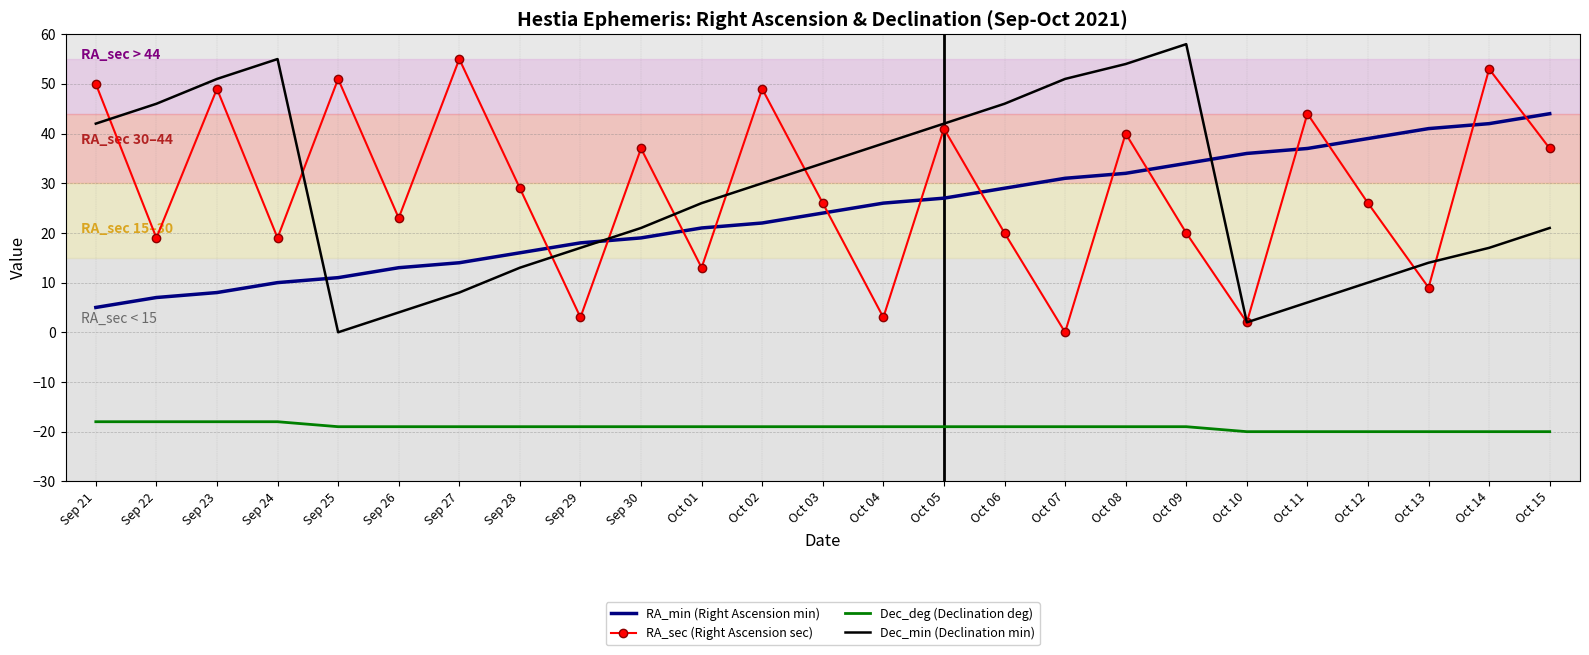

True or false: Dec_deg (Declination deg) and Dec_min (Declination min) cross at least once.

False